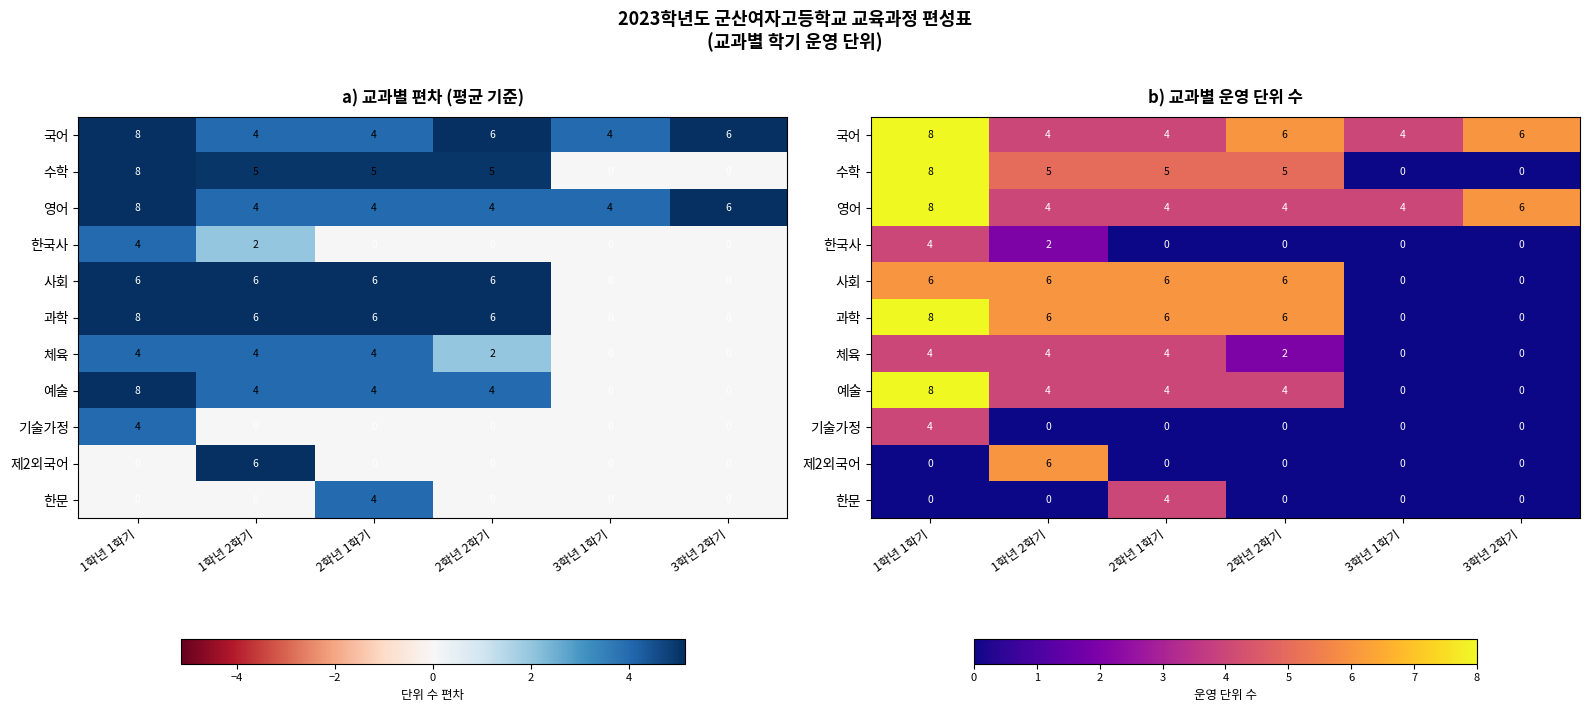

Read the 체육 value at 2학년 2학기.

2